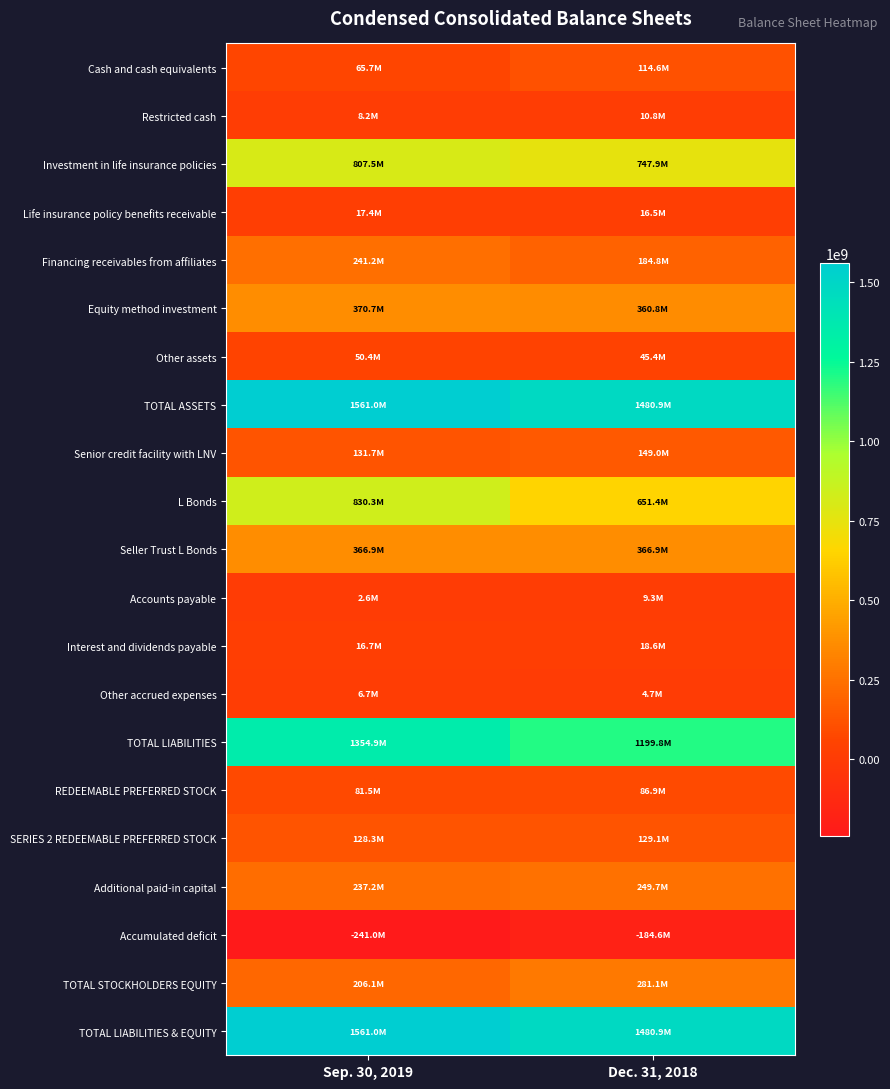

What is the maximum value shown in the chart?

1561000953